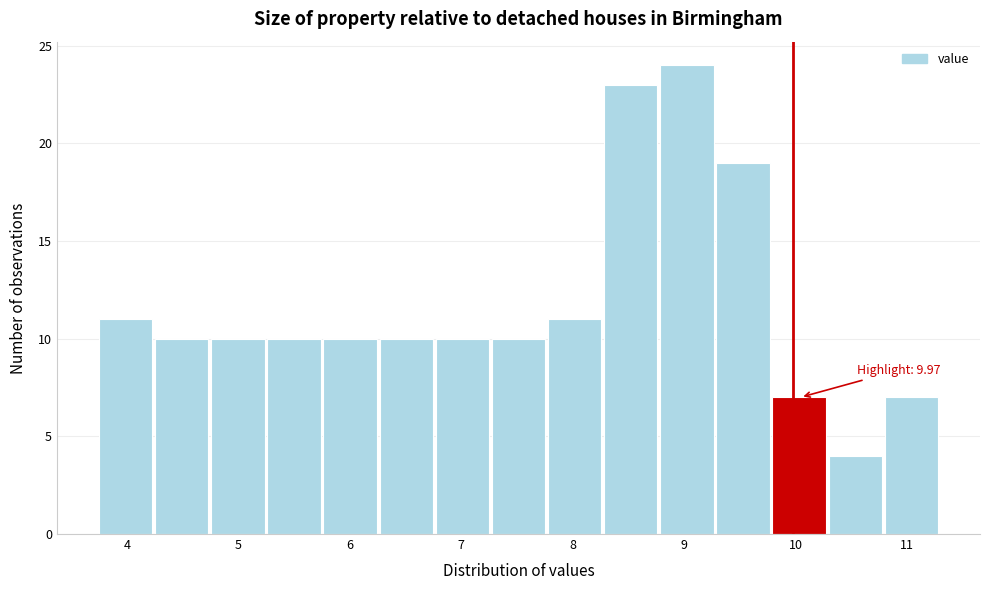

Over which range of the x-axis is the bar tallest?

8.8 to 9.3